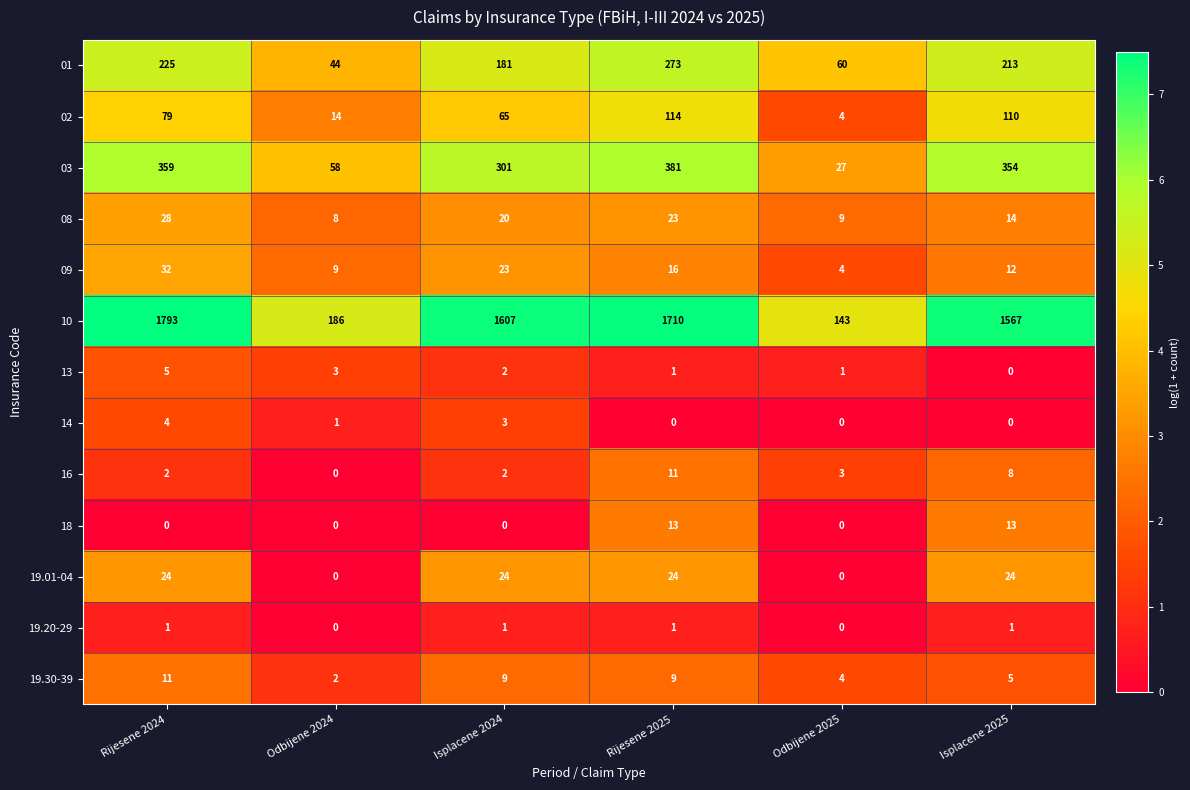

How many distinct data groups are displayed?

13